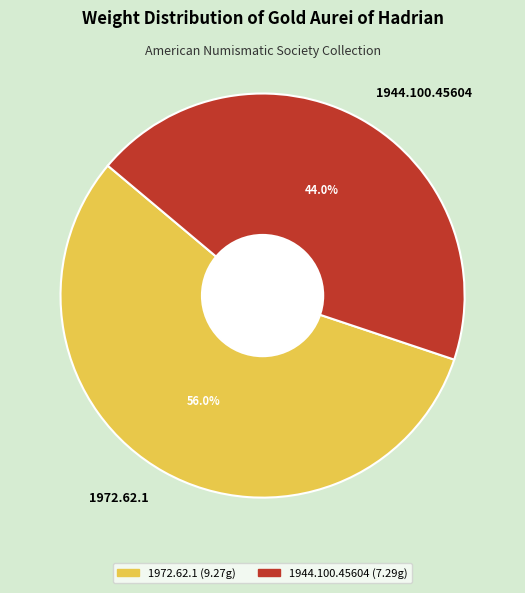

Which slice represents more than half of the pie?

1972.62.1